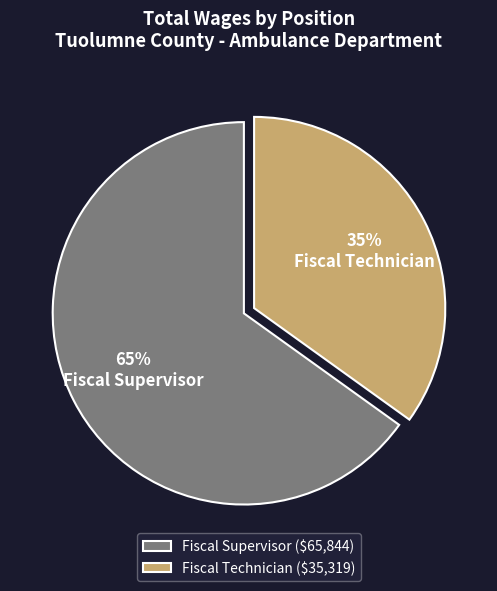

To the nearest percent, what is the combined percentage of Fiscal Supervisor and Fiscal Technician?

100%